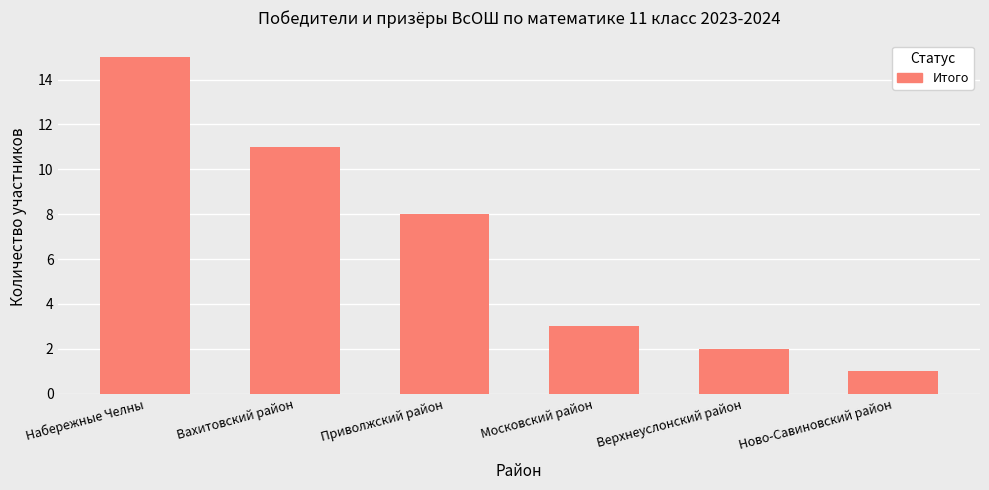

At which label does the data first exceed 8?

Набережные Челны